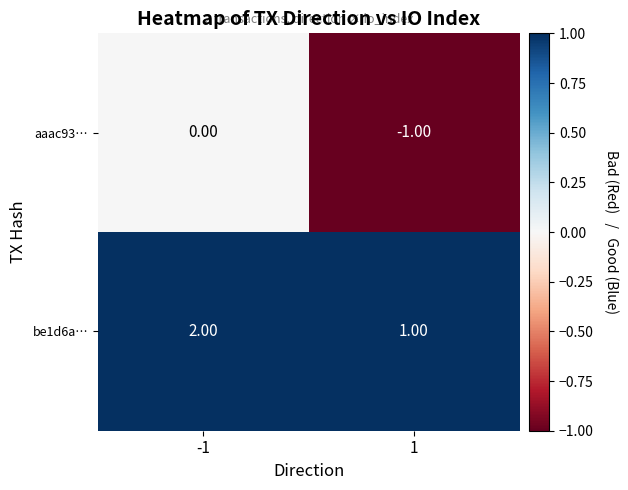

How many values in aaac93… are below zero?

1